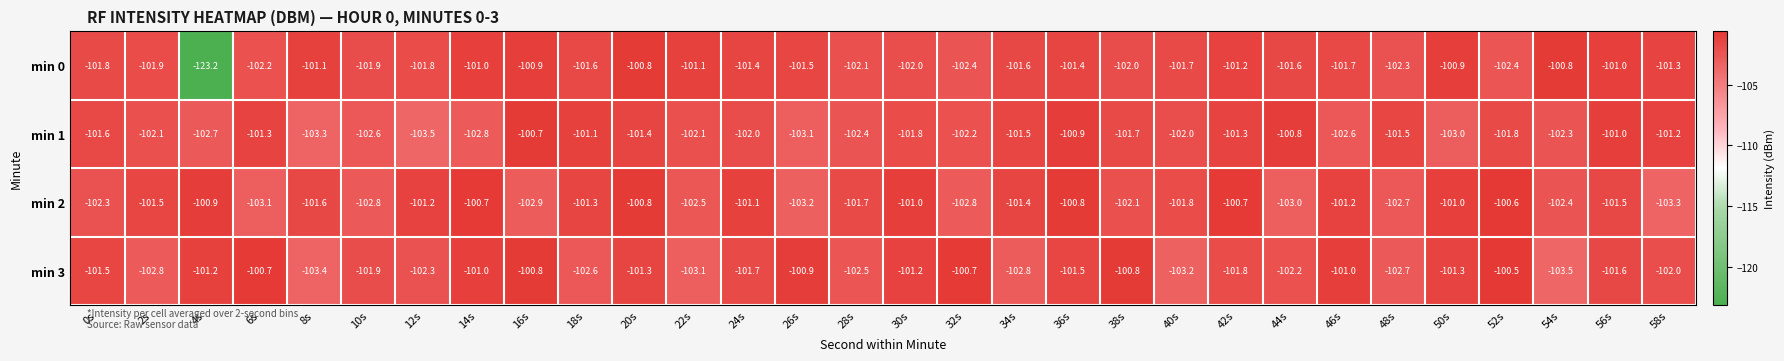

The min 0 series shows -162.9 at 36s. True or false?

False